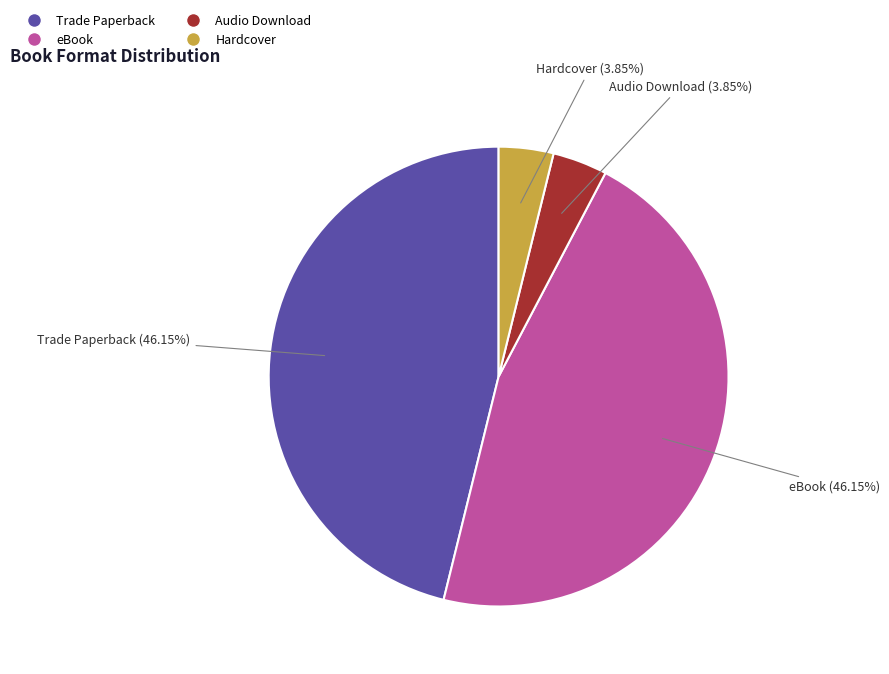

Is there a majority slice in this chart?

No